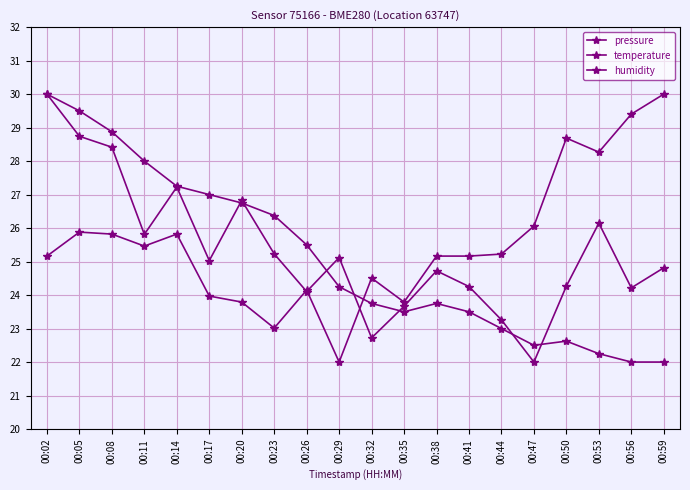

Is the value of humidity at 00:08 greater than the value of temperature at 00:20?

No